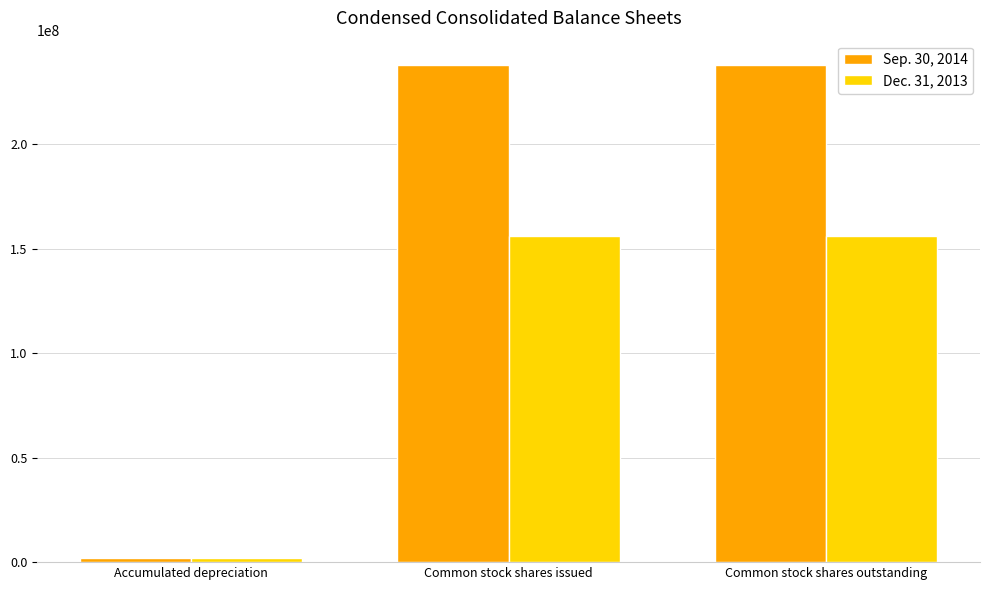

The Dec. 31, 2013 series shows 156230249 at Common stock shares outstanding. True or false?

True